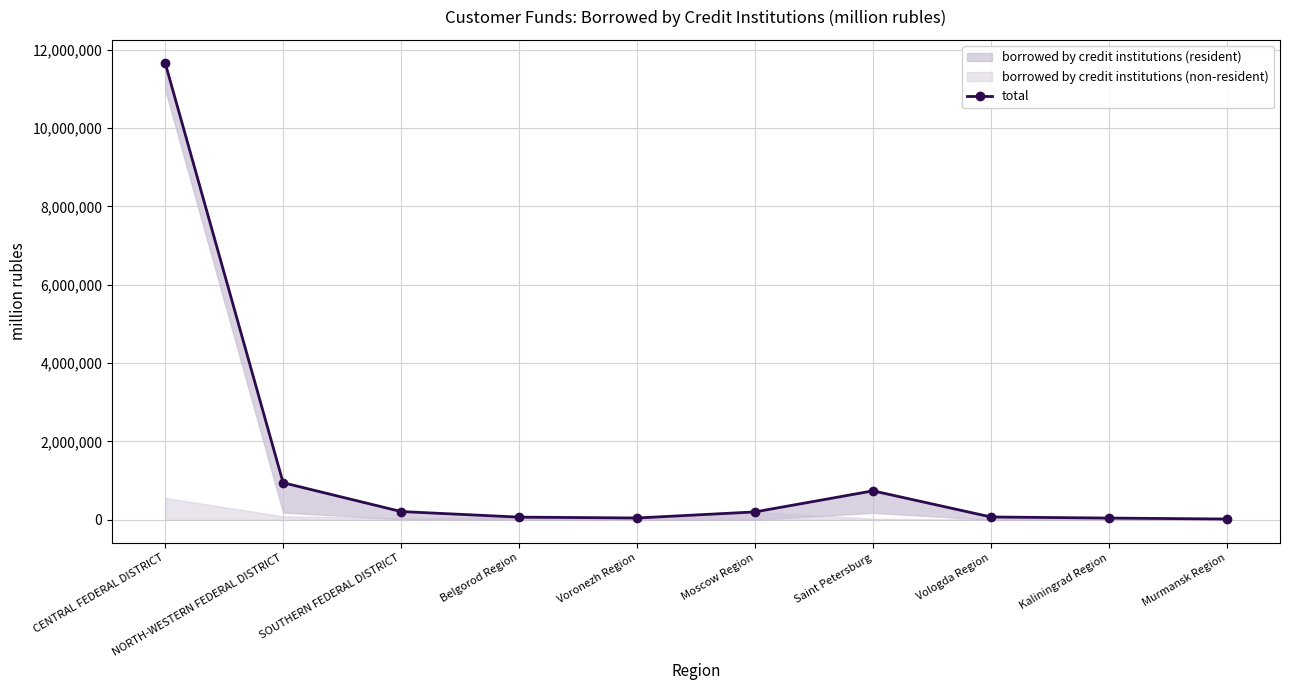

What is the minimum value shown in the chart?

20920